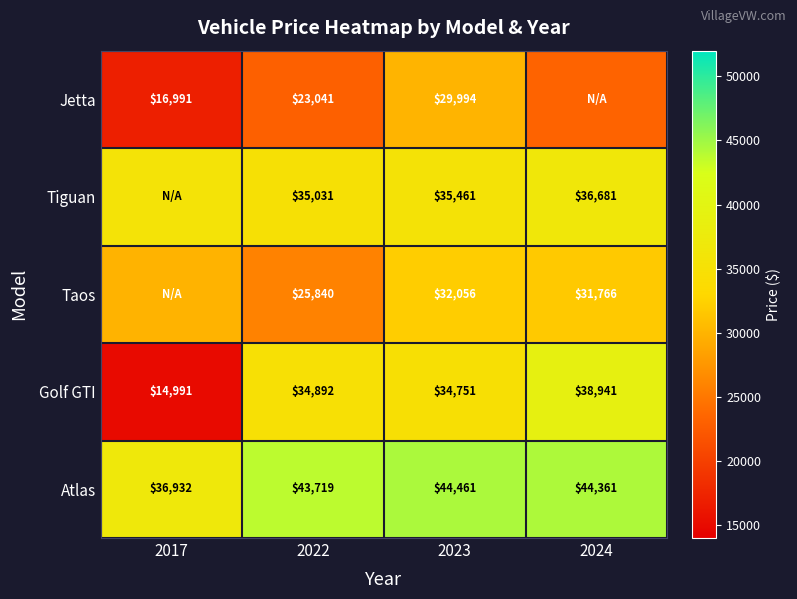

Which label corresponds to the largest value in the chart?

2023